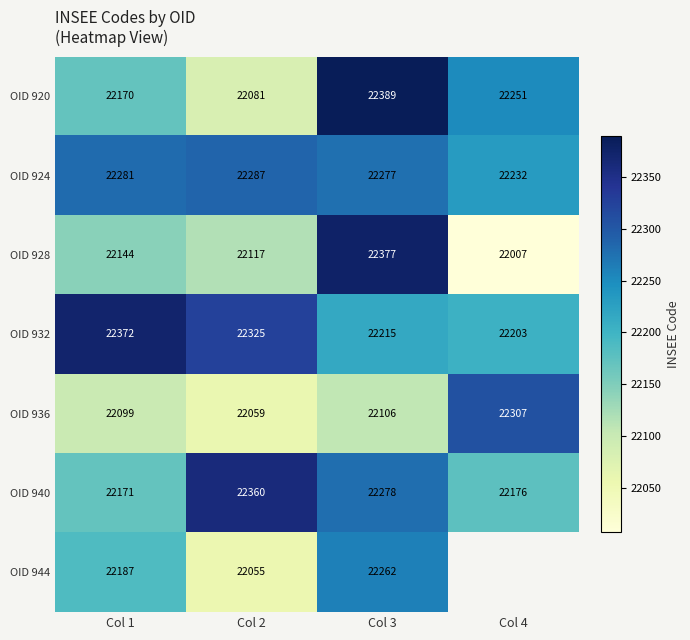

Is it true that OID 940 equals 15165 at Col 4?

False